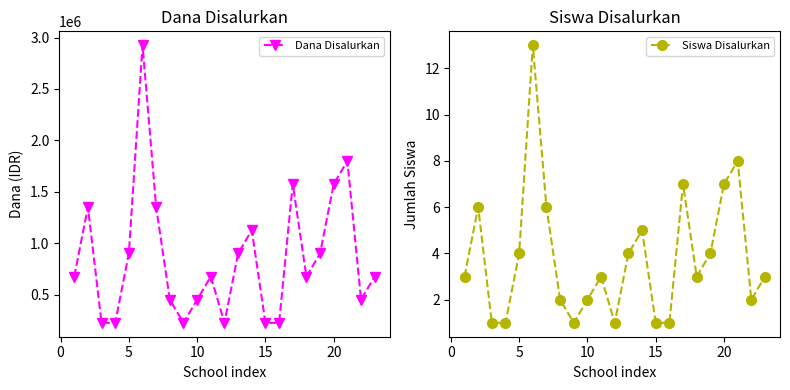

The Siswa Disalurkan series shows 2 at 20. True or false?

False